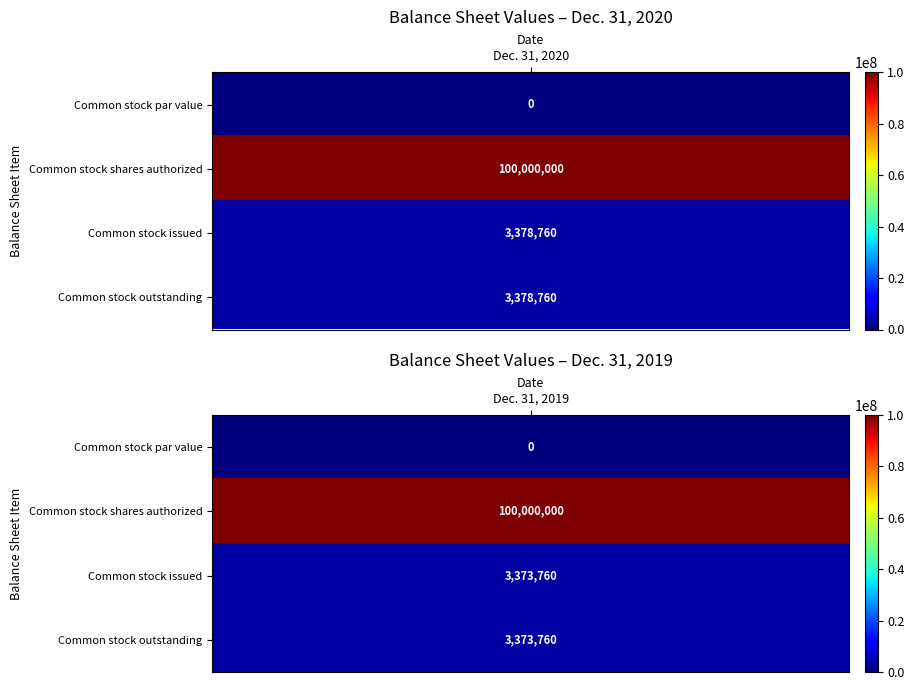

The value of Common stock issued at 0 is 3378760. True or false?

True